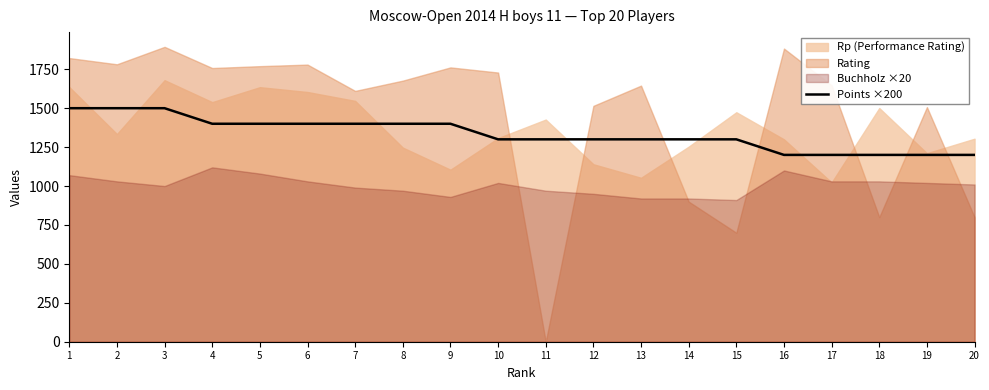

Is it true that the value at 8 is 1400?

True